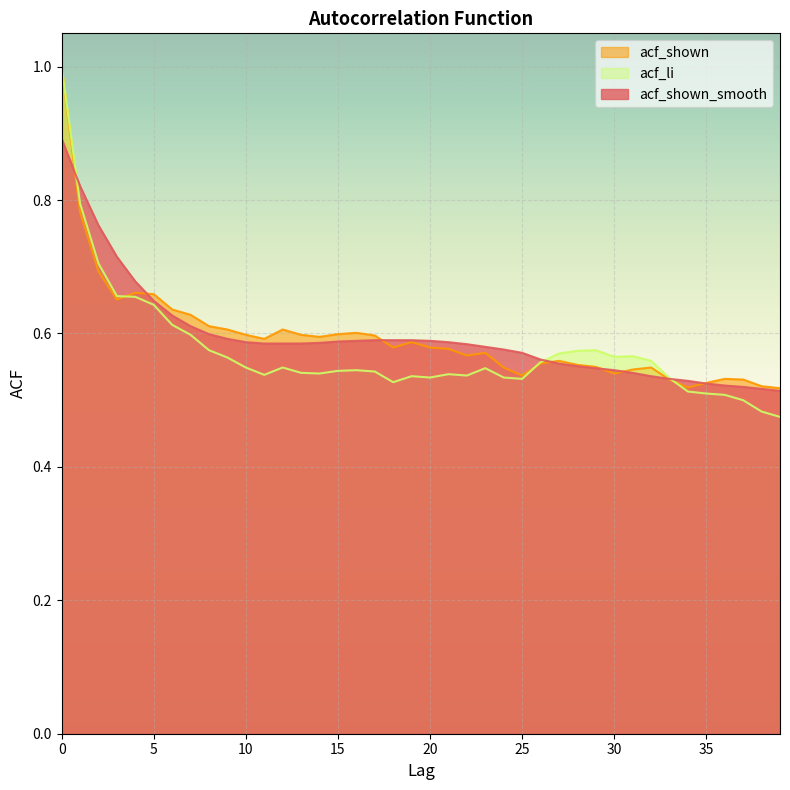

How many data points does each series have?

40